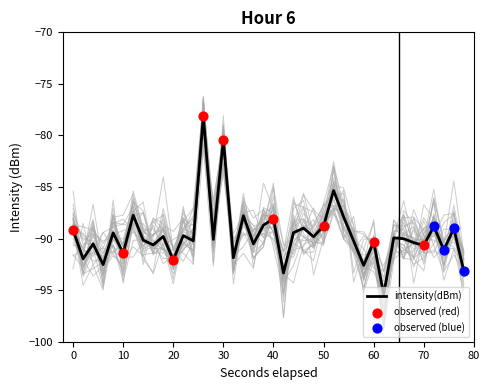

True or false: intensity(dBm) has a value of -140.7 at 50.

False